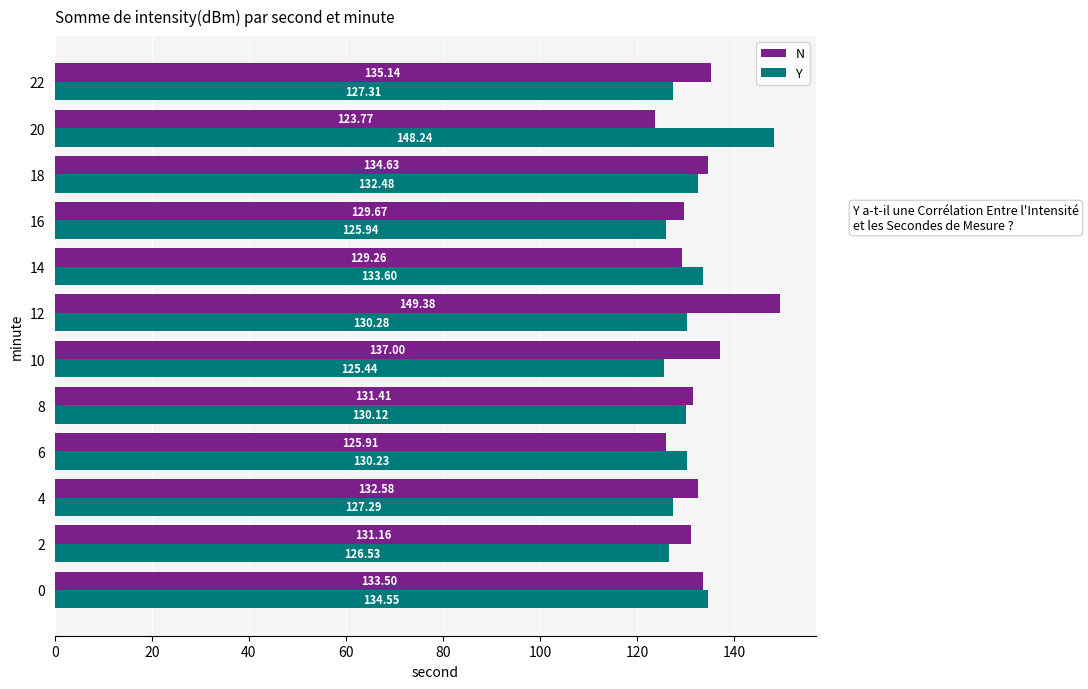

Which label corresponds to the largest value in the chart?

12